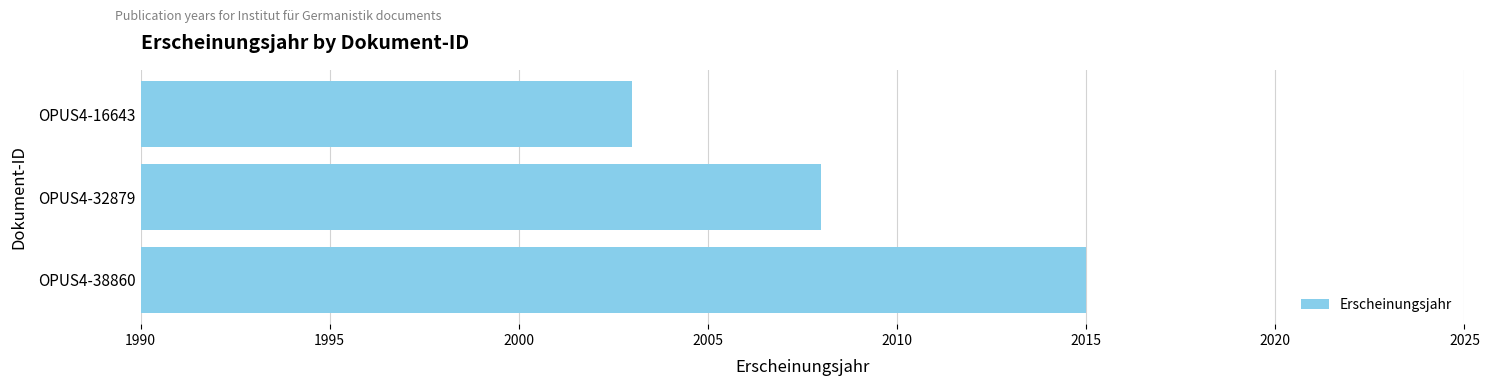

Are the bars grouped side by side (vs. stacked)?

No